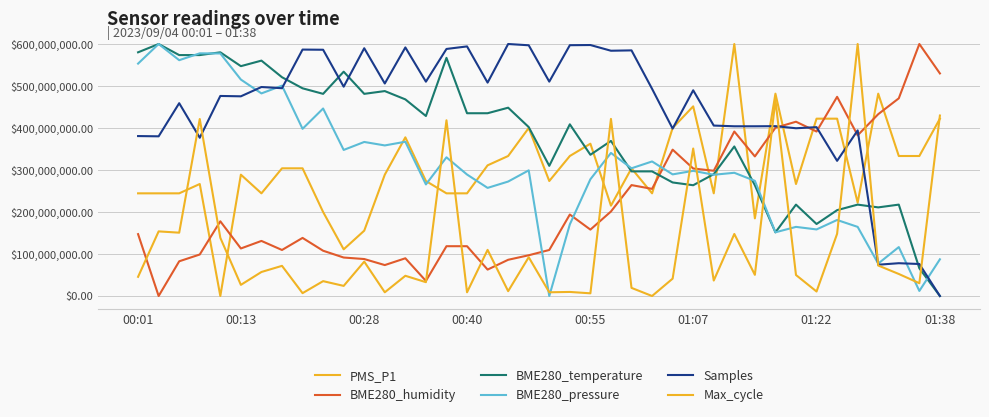

What is the maximum value shown in the chart?

600000000.0